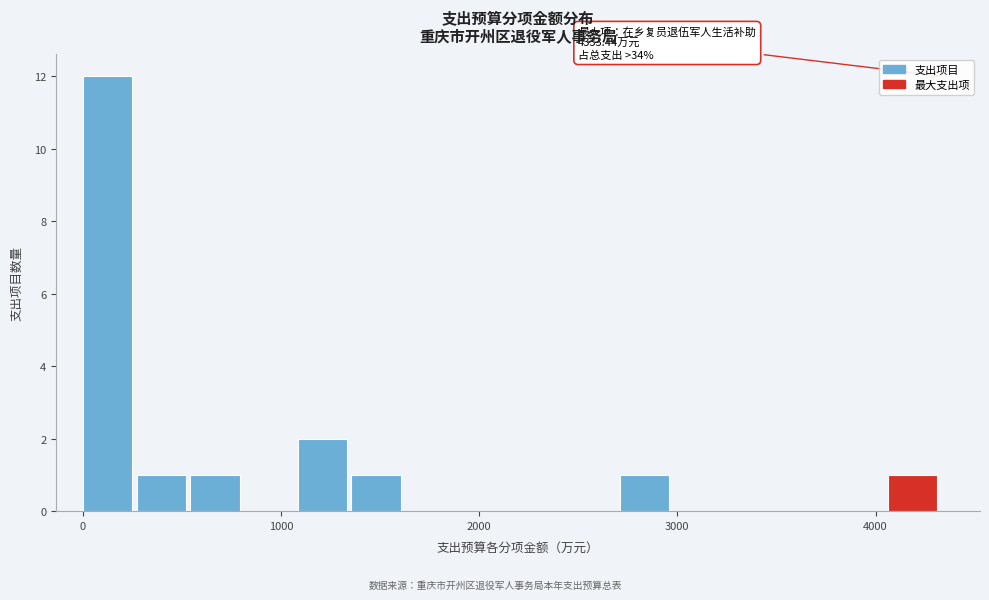

Around what value on the x-axis is the tallest bar? Give the approximate position of its centre, as read against the axis.

100